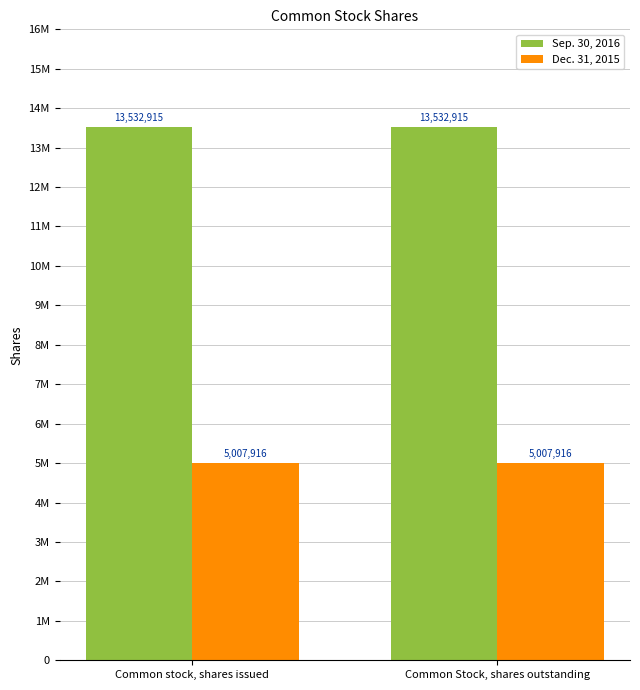

Which series changed the most between Common stock, shares issued and Common Stock, shares outstanding?

Sep. 30, 2016